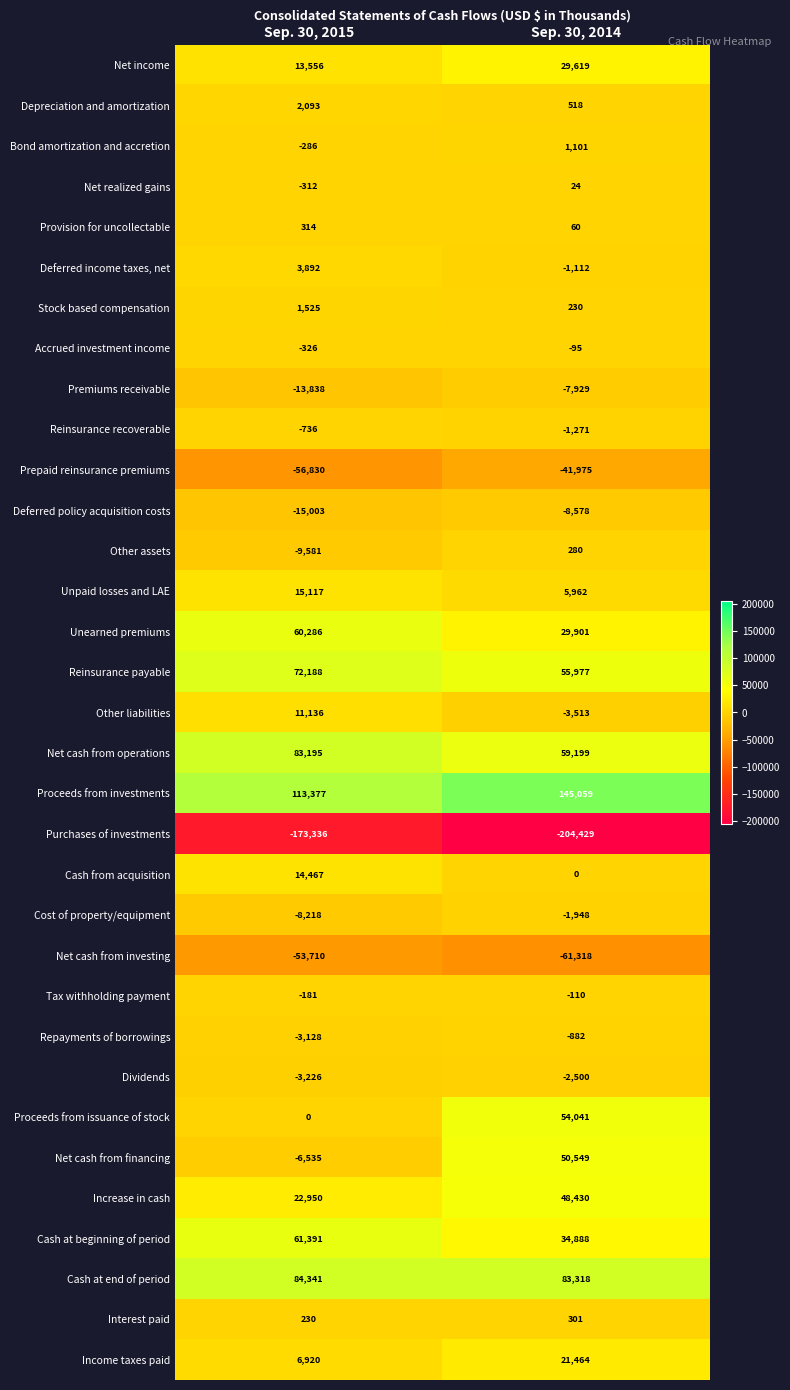

What is the approximate value of Other assets at Sep. 30, 2015, to the nearest 50?

-9600